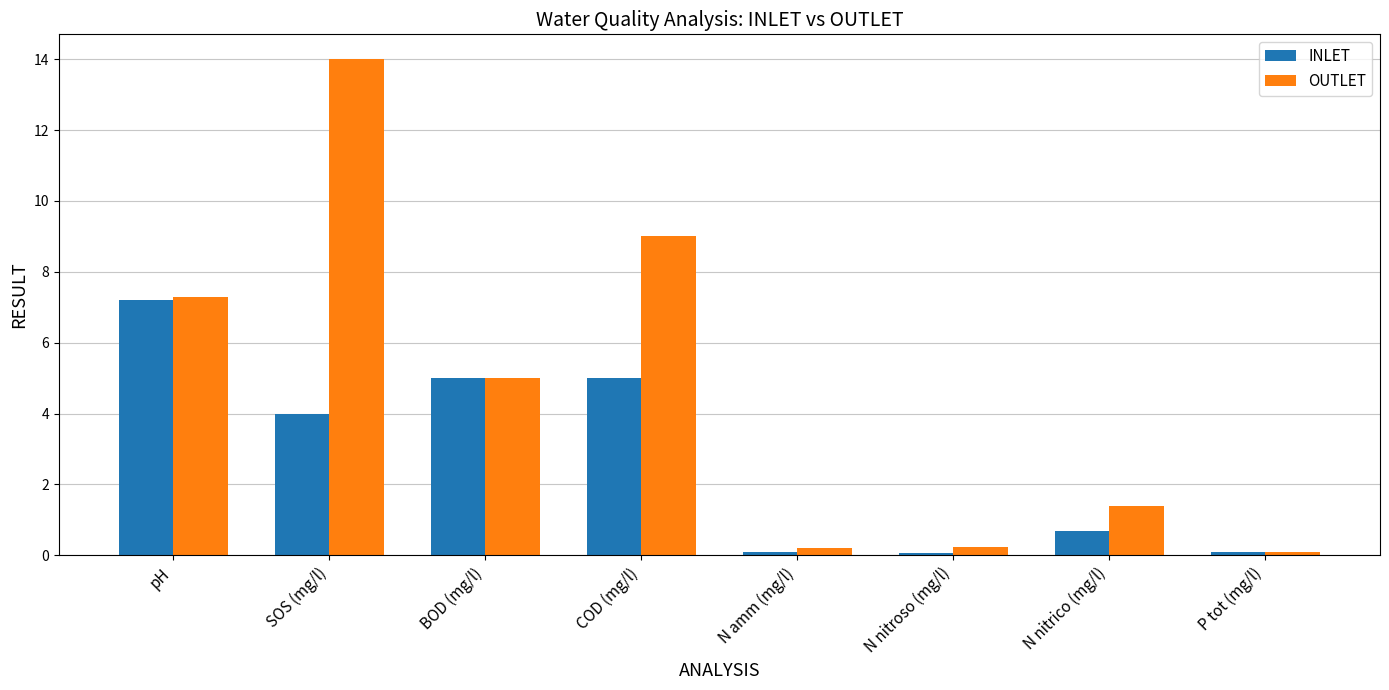

How many bars are there in total?

16